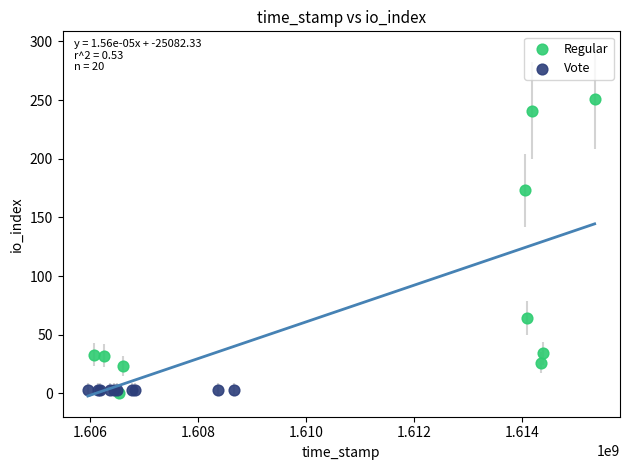

Which series reaches the maximum Y coordinate?

Regular